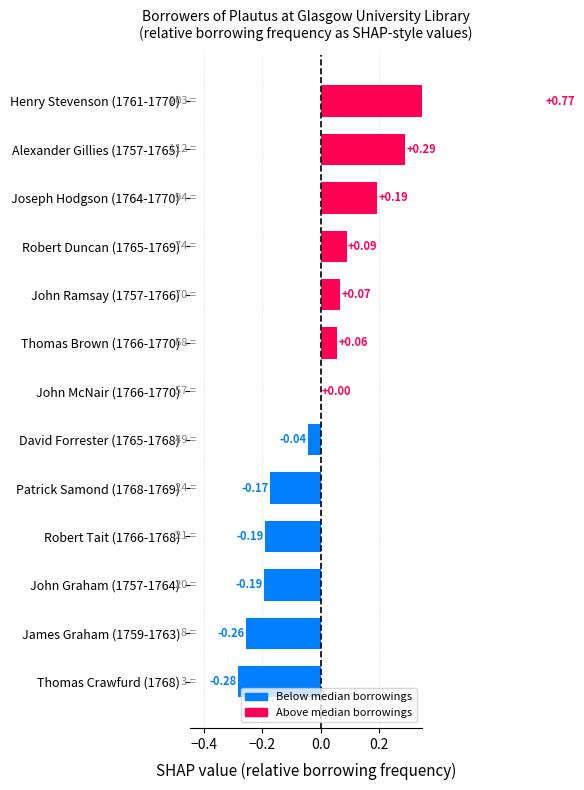

Does the chart contain any negative values?

Yes